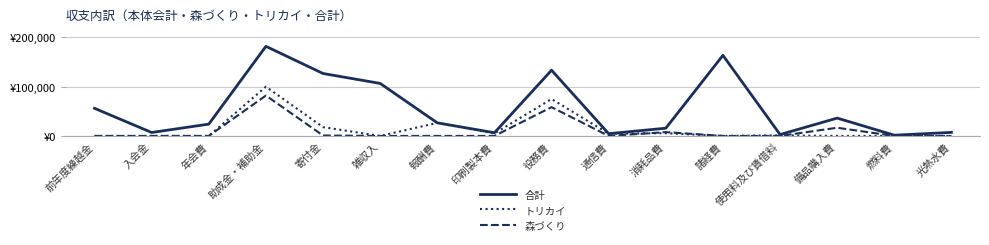

Rank the series by their maximum value, from lowest to highest.

森づくり, トリカイ, 合計